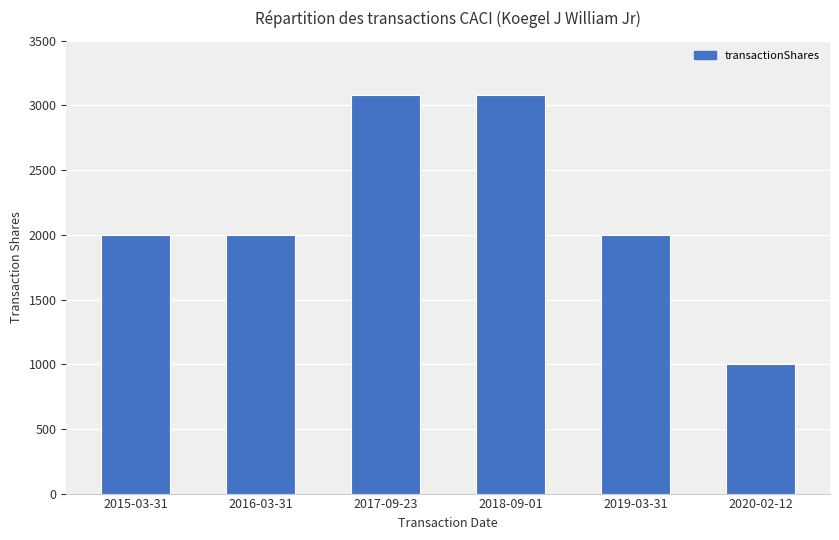

What is the change in value from 2017-09-23 to 2019-03-31?

-1078